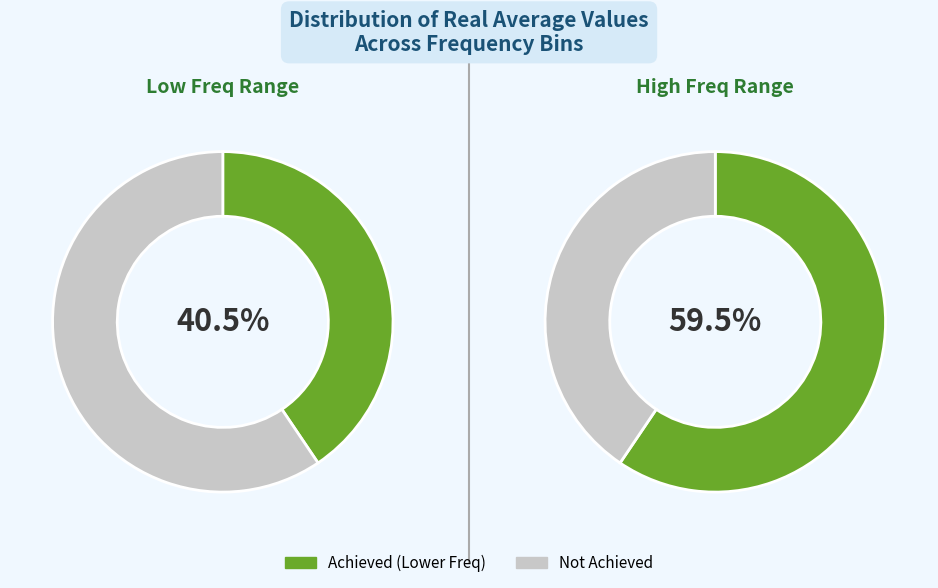

The 23528.5 slice represents 15% of the pie. True or false?

False